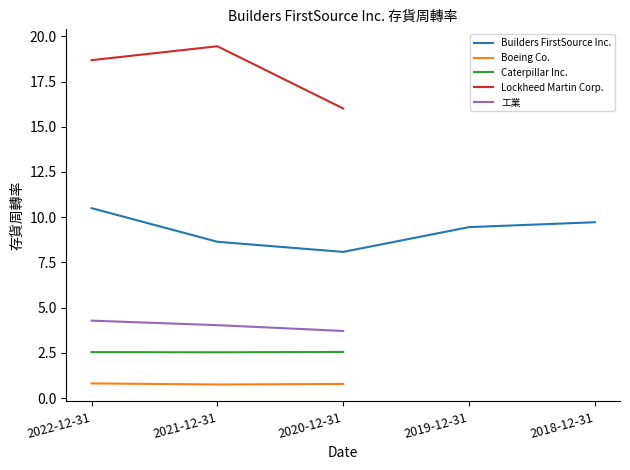

True or false: Caterpillar Inc. has a value of 1.0 at 2020-12-31.

False